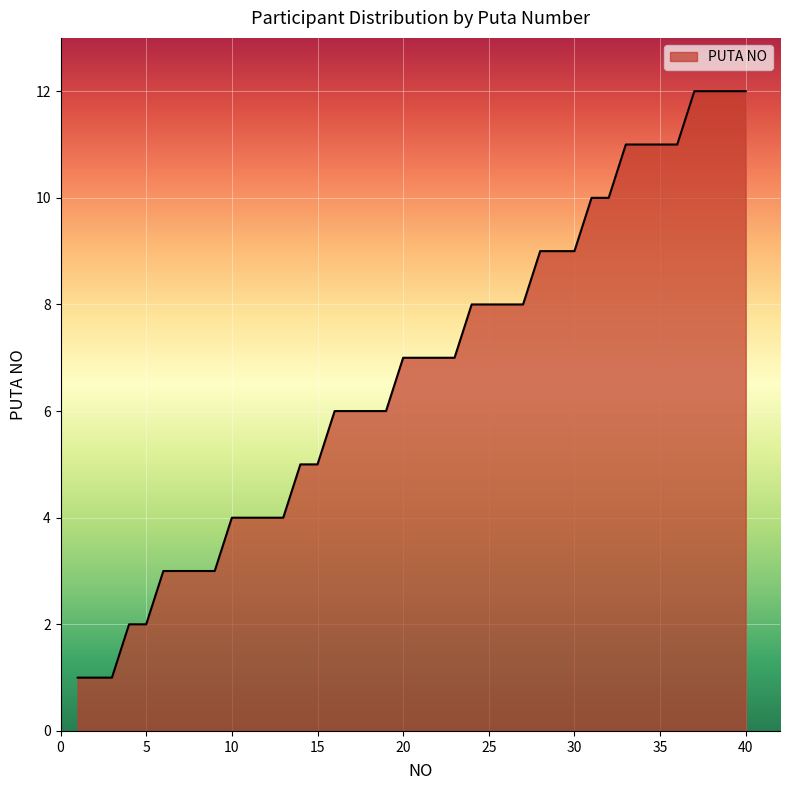

What is the maximum value shown in the chart?

12